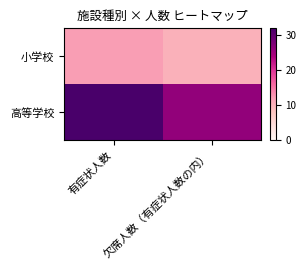

List the series in order of their overall mean, lowest first.

小学校, 高等学校